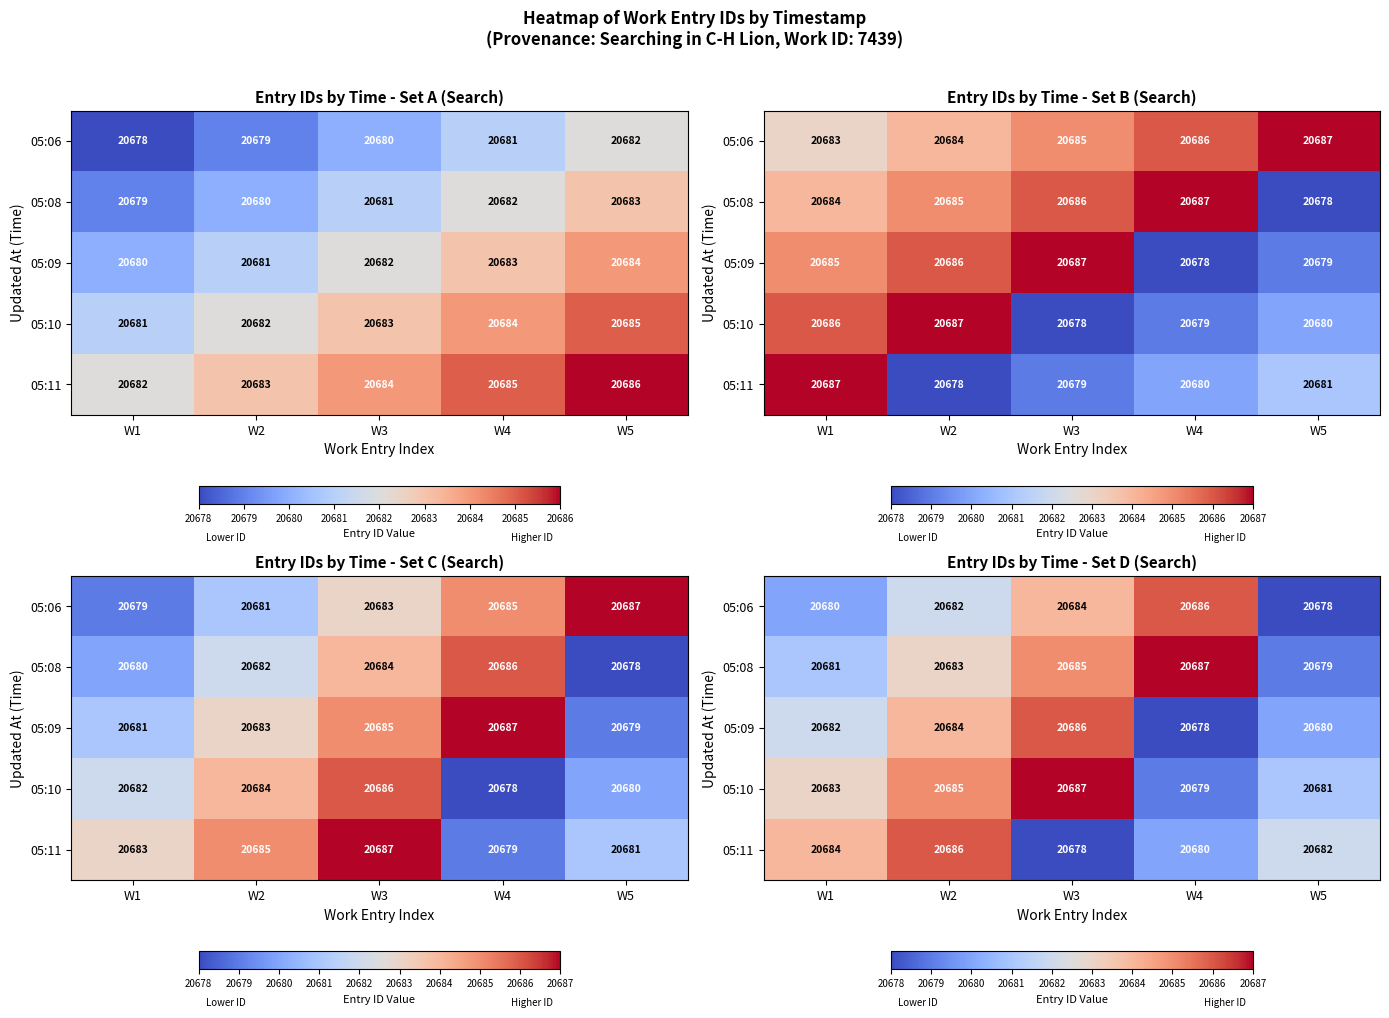

What is the difference between the highest and lowest values at W3?

9